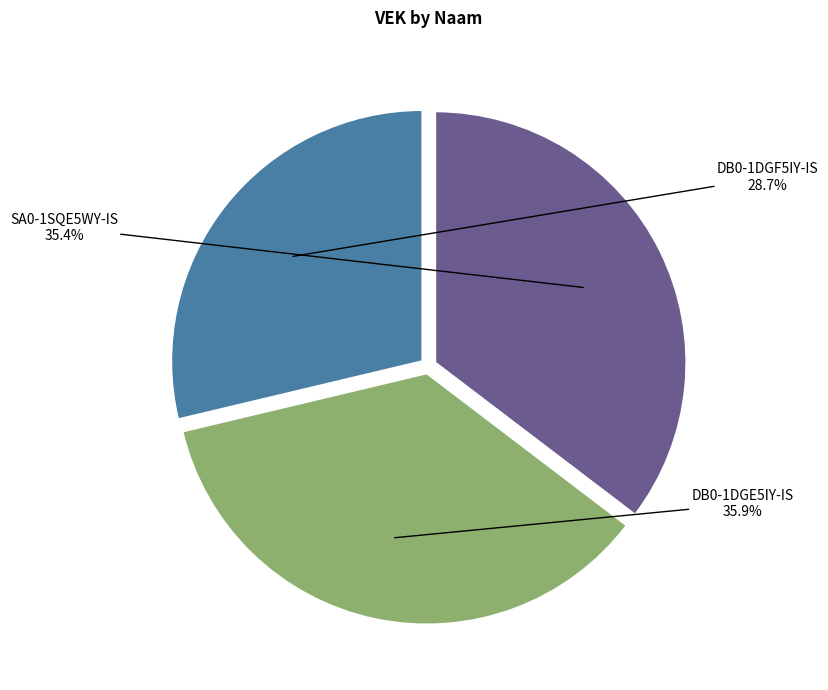

Count the number of slices in the pie.

3